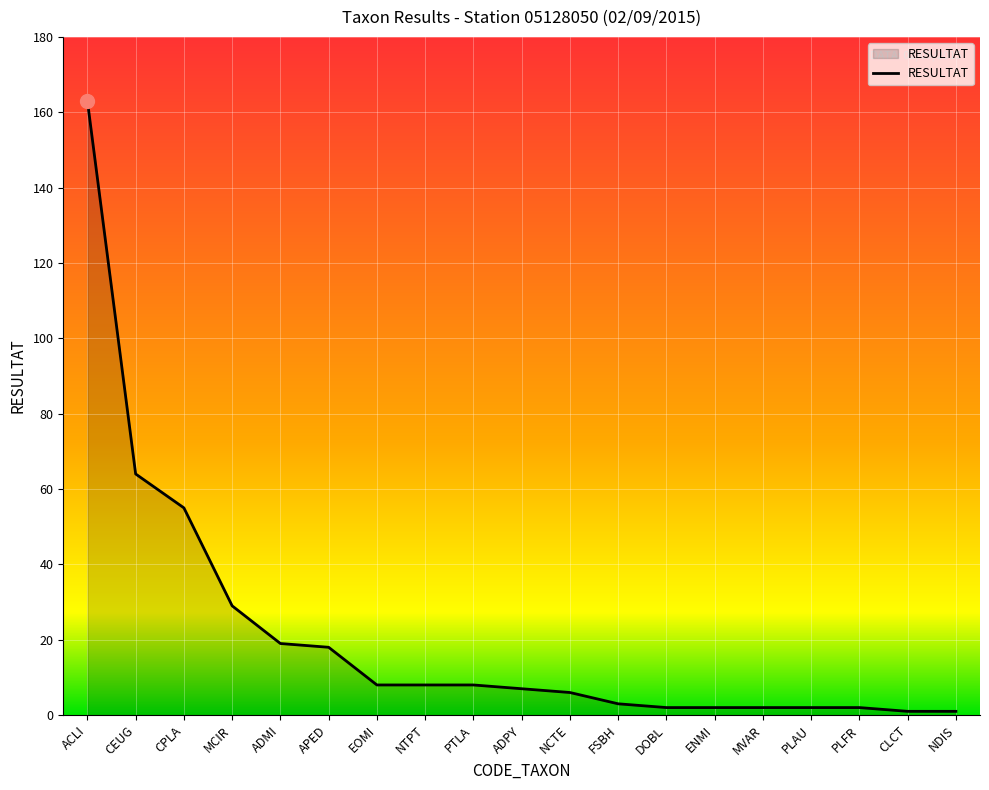

Reading right to left, what are all the values shown in this chart?

1	1	2	2	2	2	2	3	6	7	8	8	8	18	19	29	55	64	163